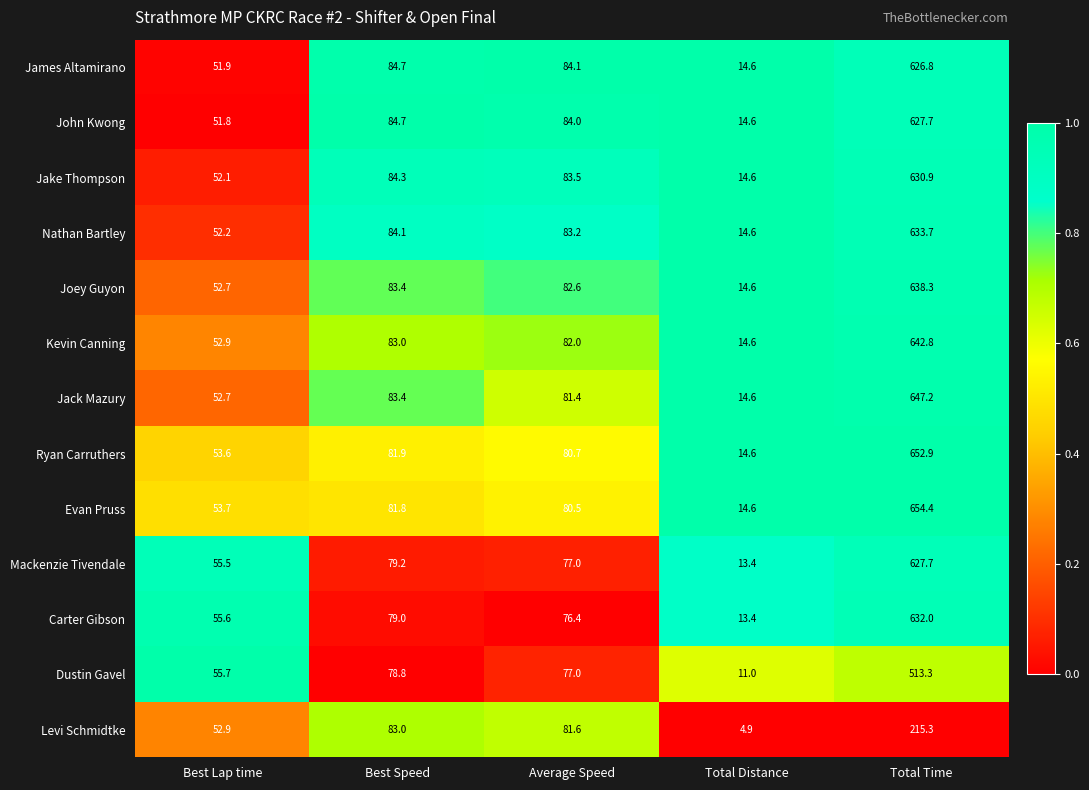

What is the sum of the Mackenzie Tivendale values at Total Time and Best Lap time?

683.2